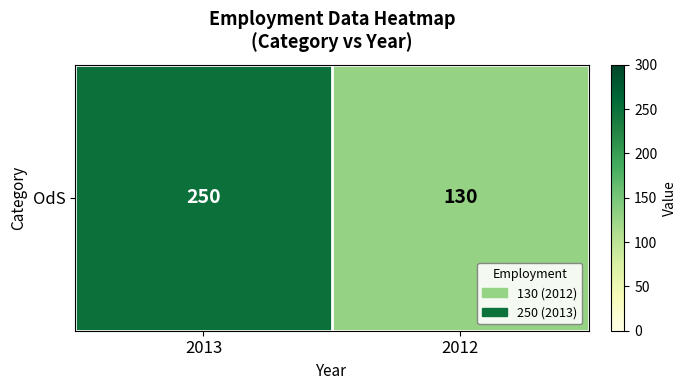

Count the values in the range 130 to 250.

2